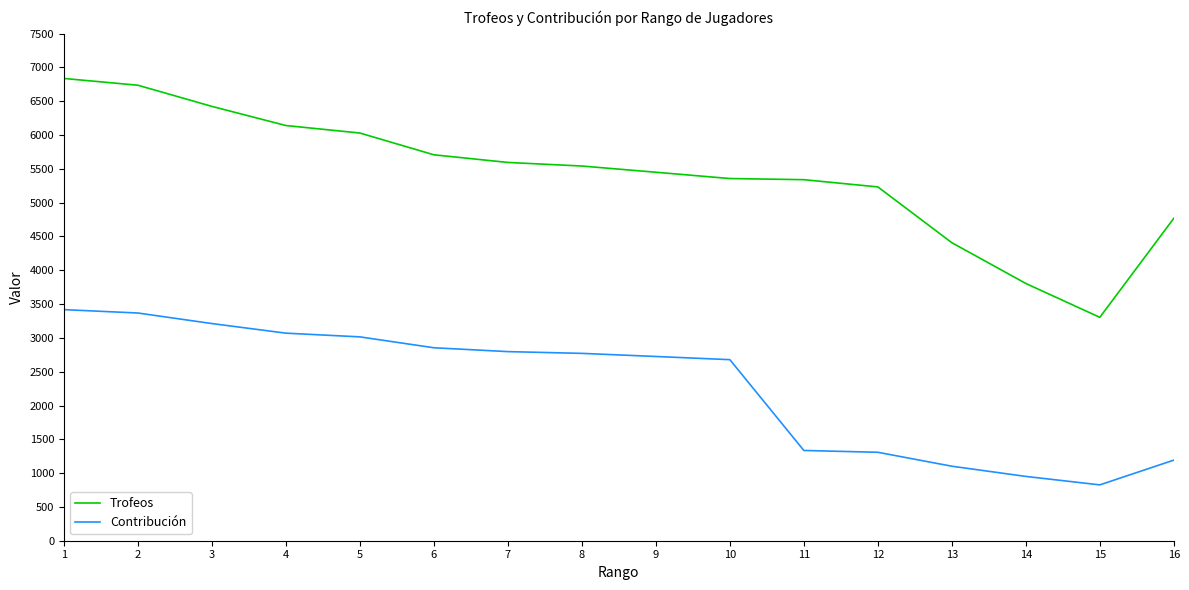

True or false: Trofeos and Contribución intersect in this chart.

False